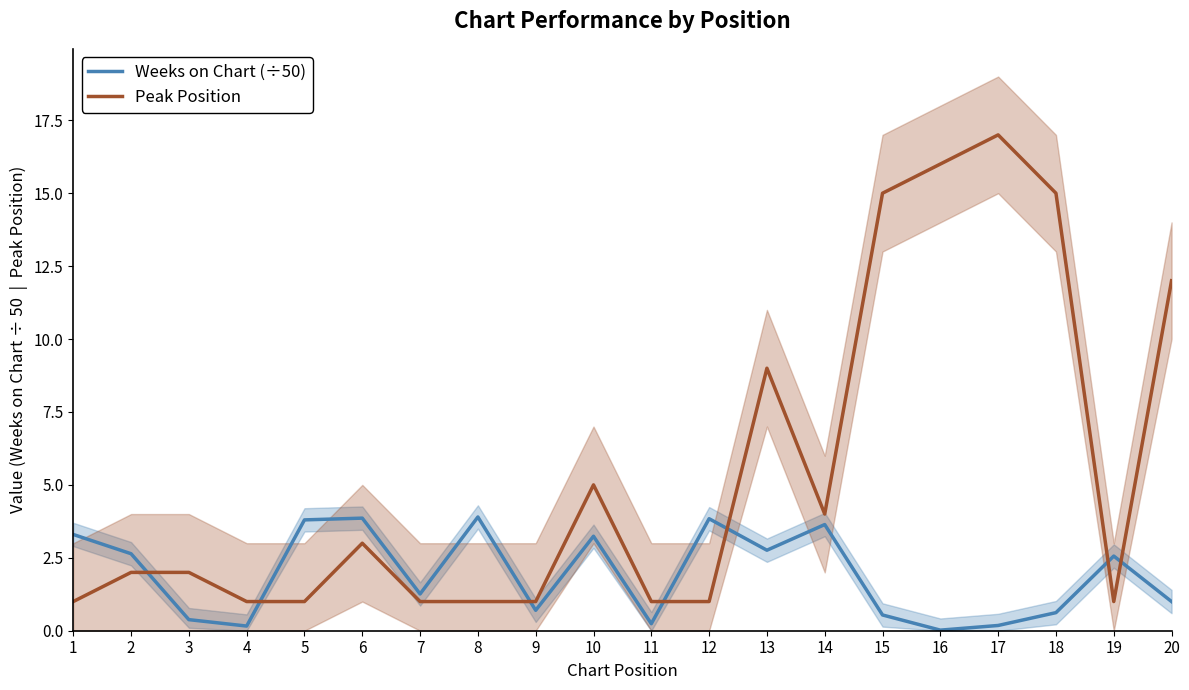

The value of Weeks on Chart (÷50) at 11 is 0.4. True or false?

False